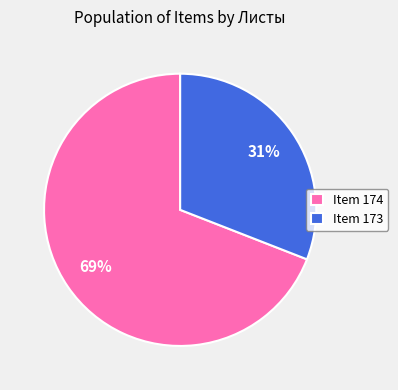

Is there a majority slice in this chart?

Yes